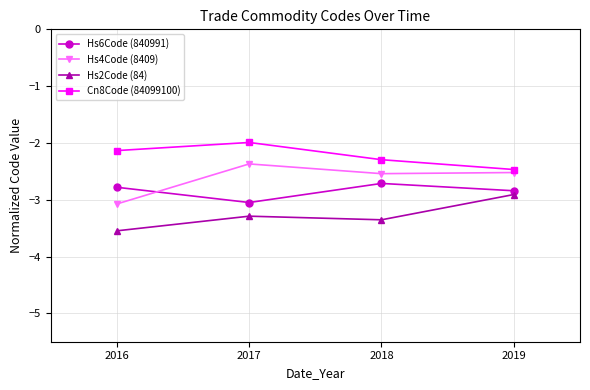

How many lines are shown in the chart?

4